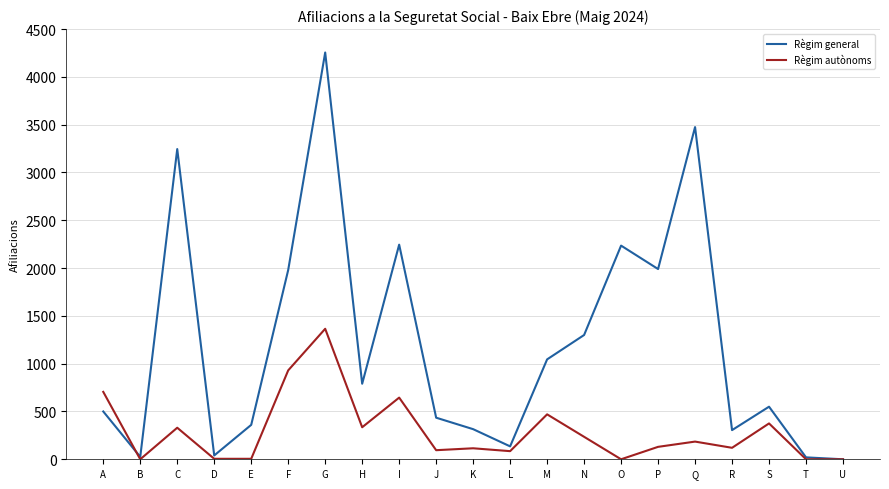

What are all the series names shown in the legend?

Règim general, Règim autònoms